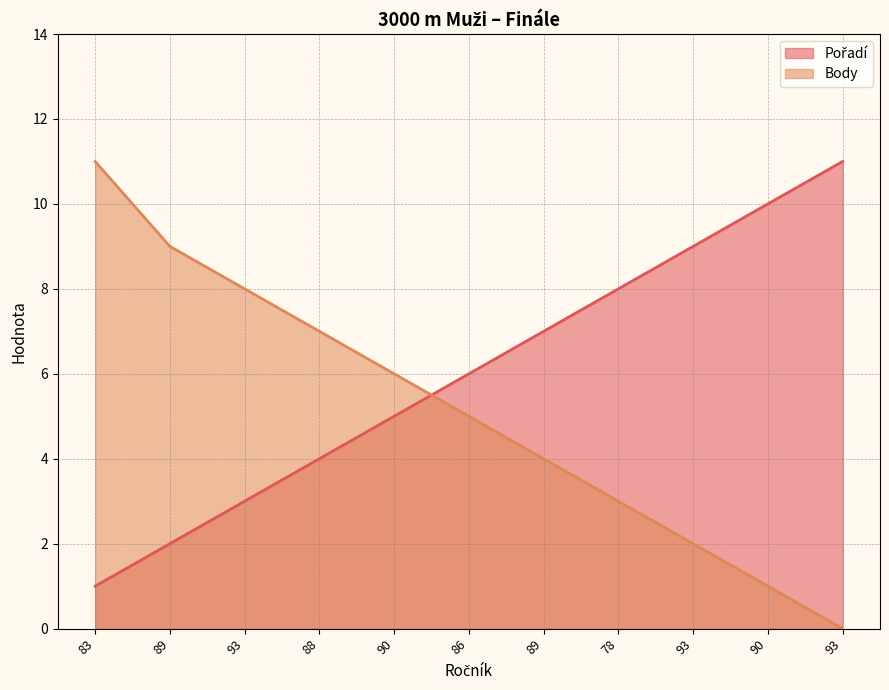

What is the label of the 2nd point from the right?

90